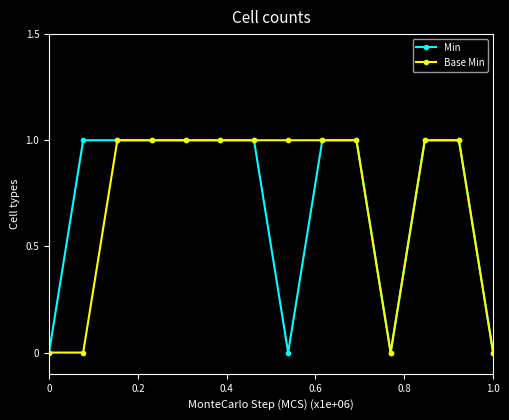

What is the value of the Base Min point at the 6th from the left?

1